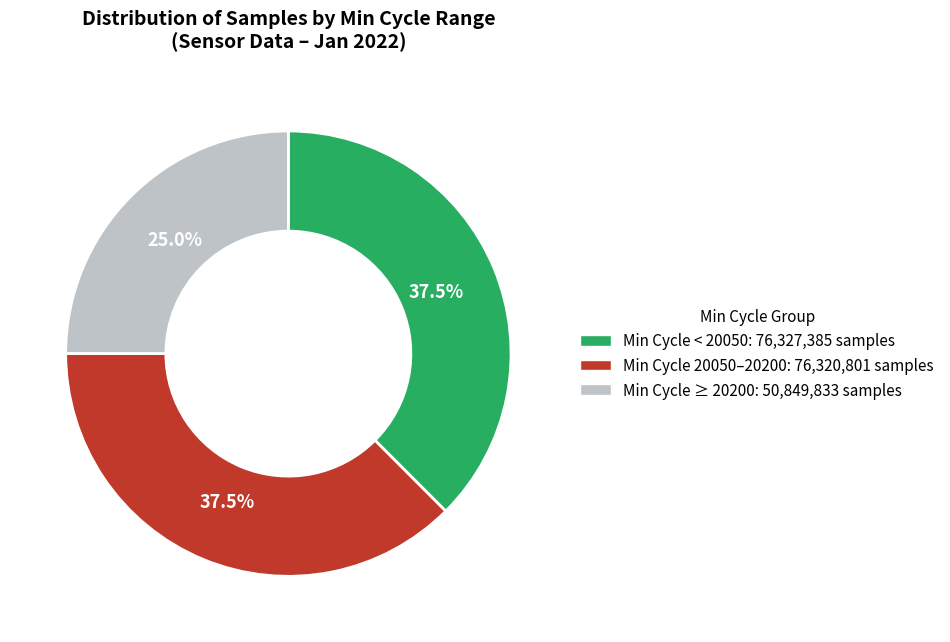

Approximately how many times larger is the value at Min Cycle < 20050: 76,327,385 samples compared to Min Cycle 20050–20200: 76,320,801 samples?

1.0